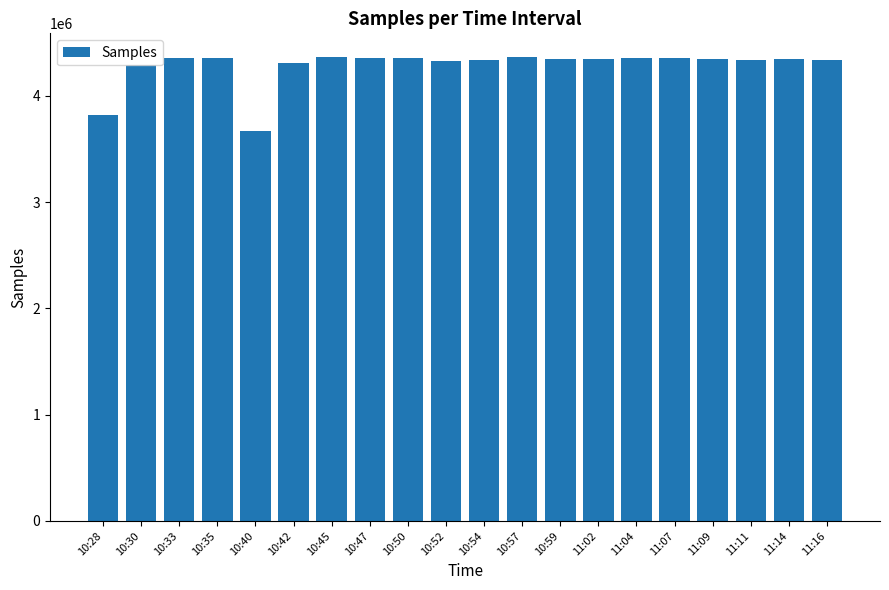

How many data points does each series have?

20